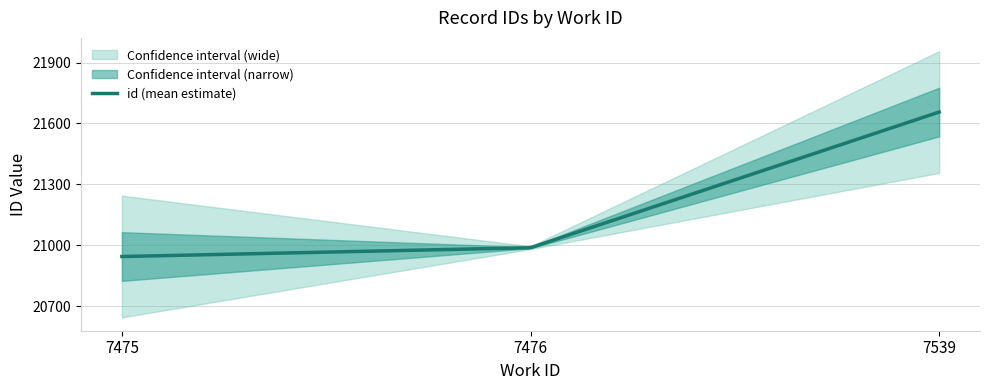

What is the change in value from 7475 to 7476?

+48